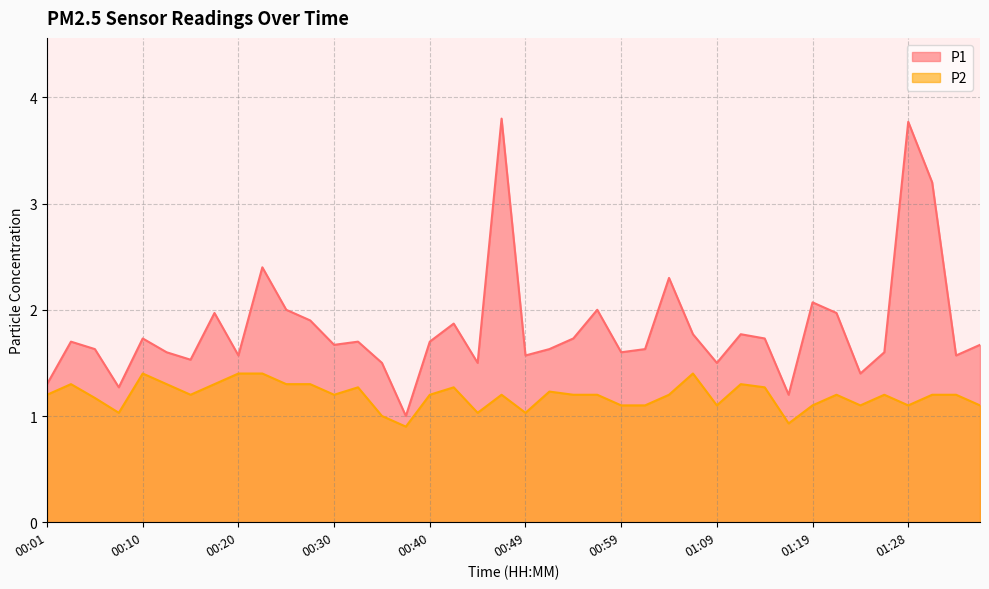

True or false: P2 and P1 cross at least once.

False